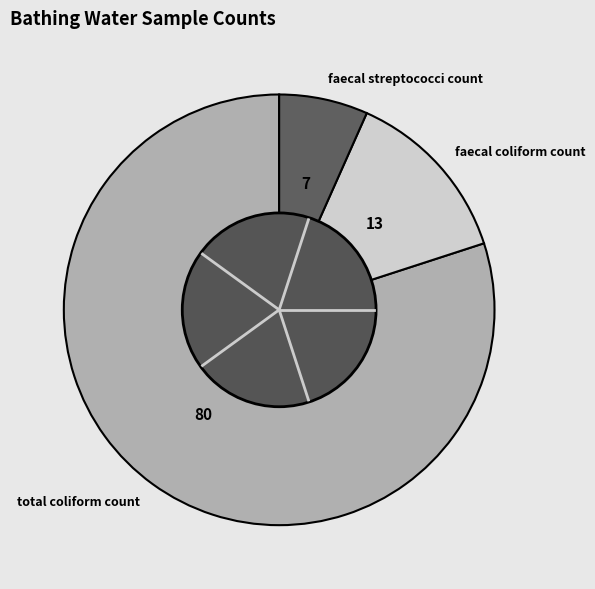

How many slices are in this pie chart?

3